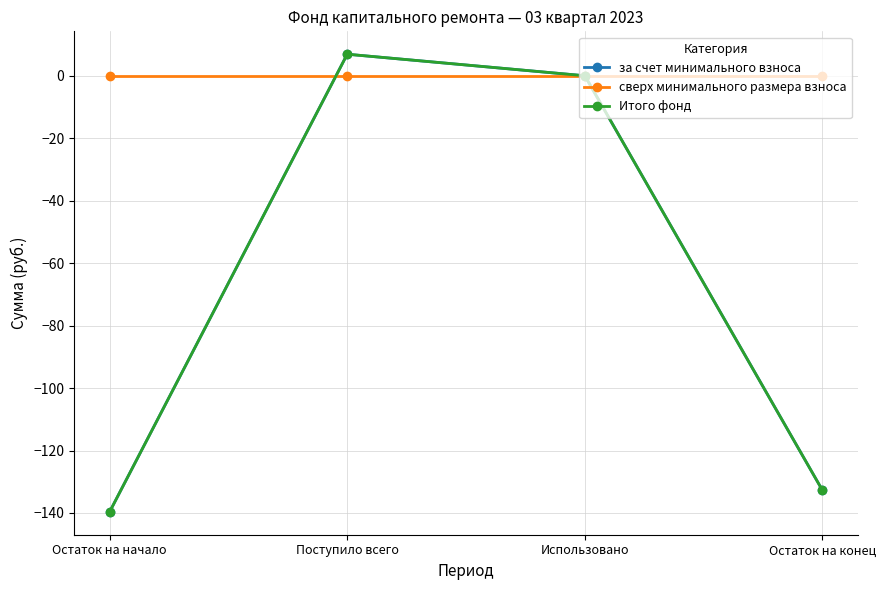

Which series has the widest spread of values?

за счет минимального взноса